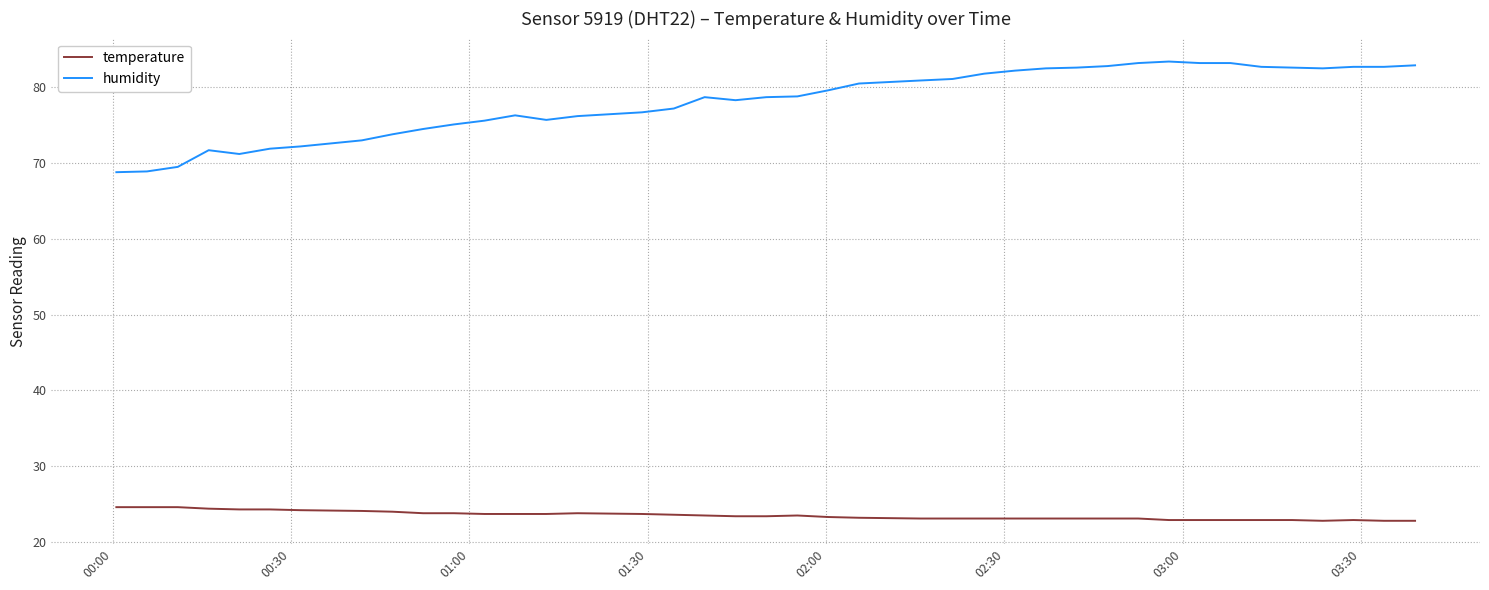

What is the difference between the maximum and minimum values in the temperature series?

1.8